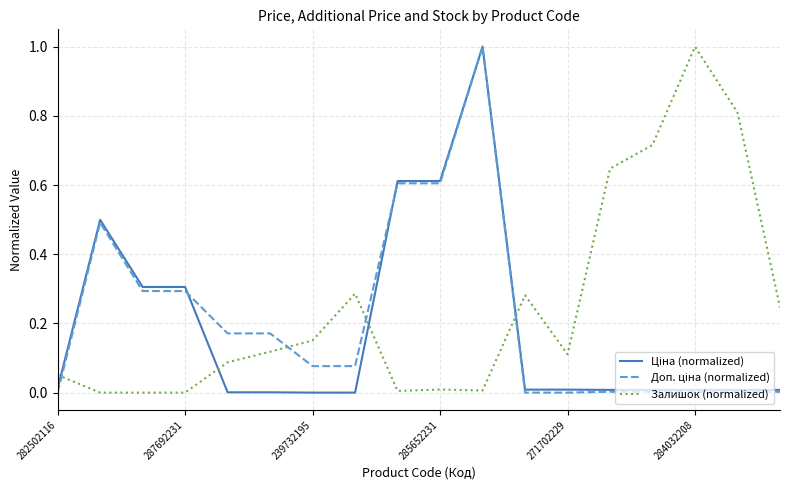

What is the maximum value for Залишок (normalized)?

1.0